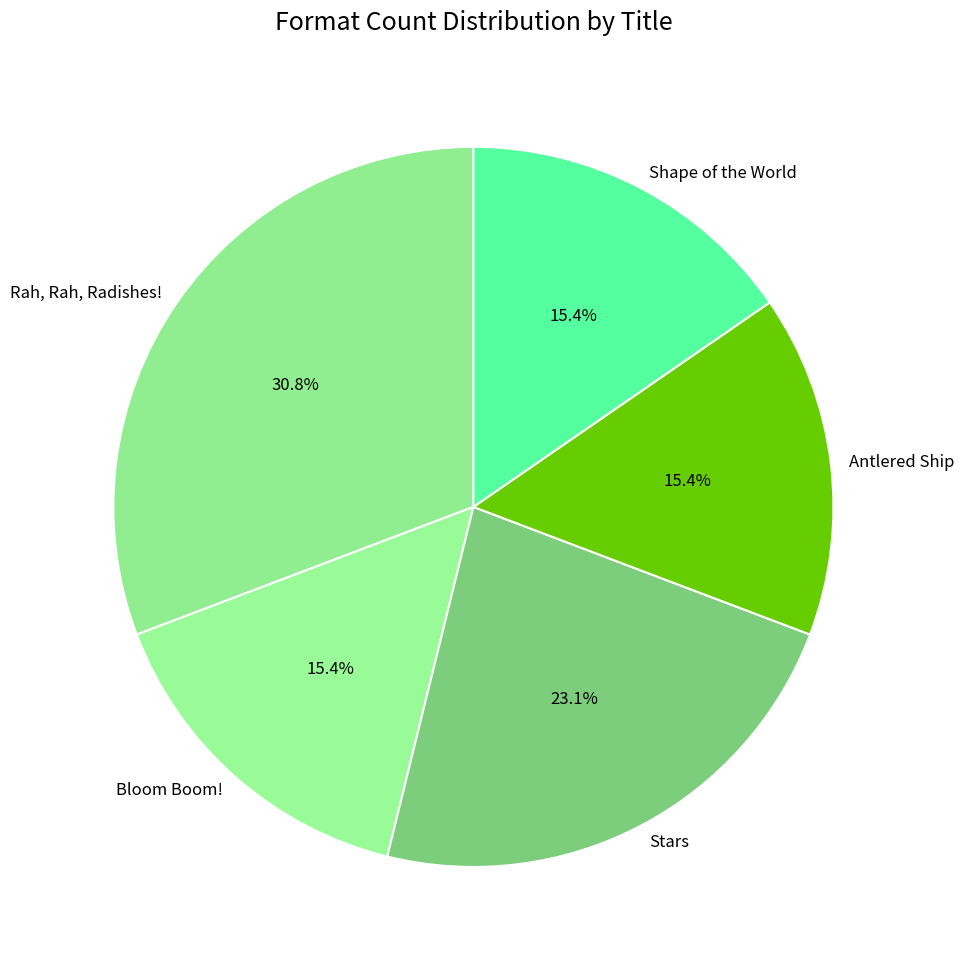

Which category has the biggest portion of the pie?

Rah, Rah, Radishes!